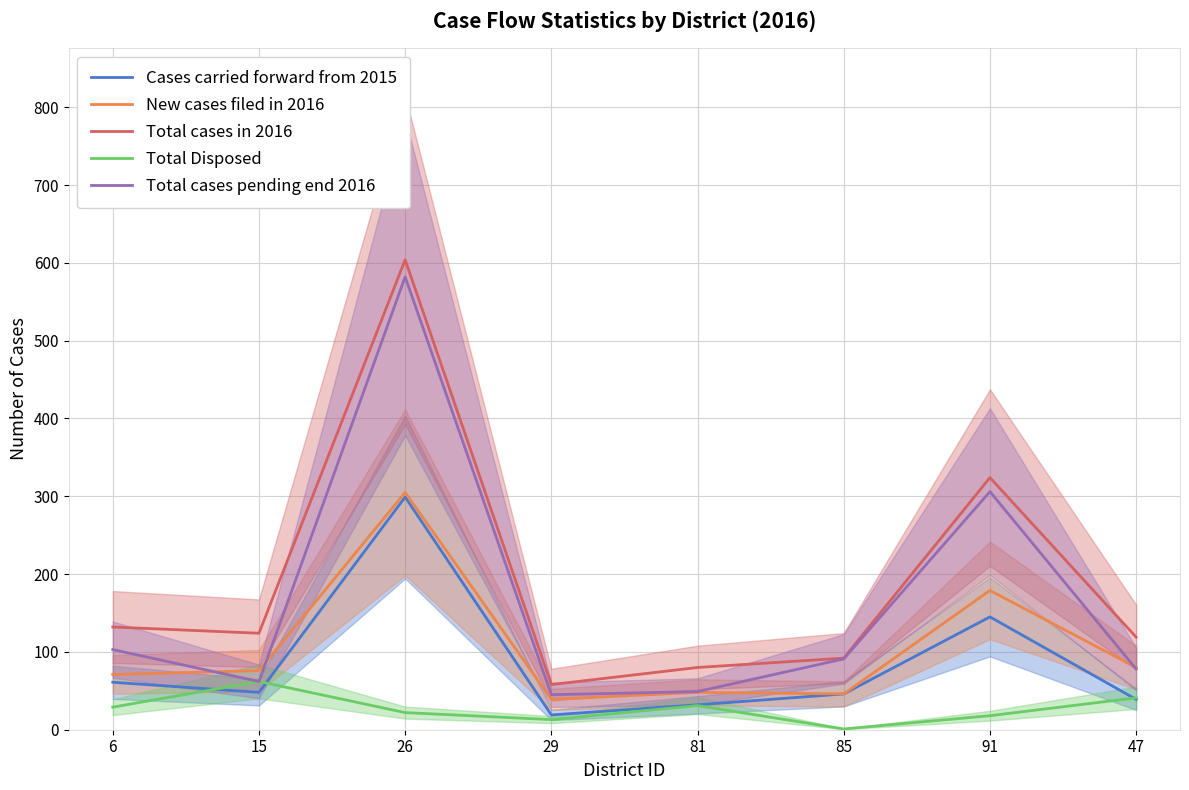

Rank the series at 6 from highest to lowest value.

Total cases in 2016, Total cases pending end 2016, New cases filed in 2016, Cases carried forward from 2015, Total Disposed